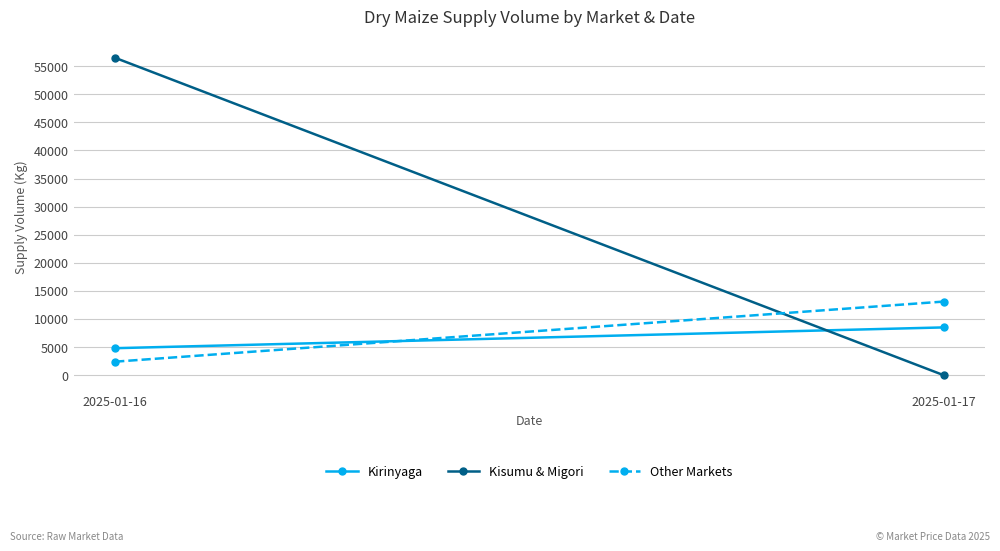

At which category is the sum across all series the highest?

2025-01-16